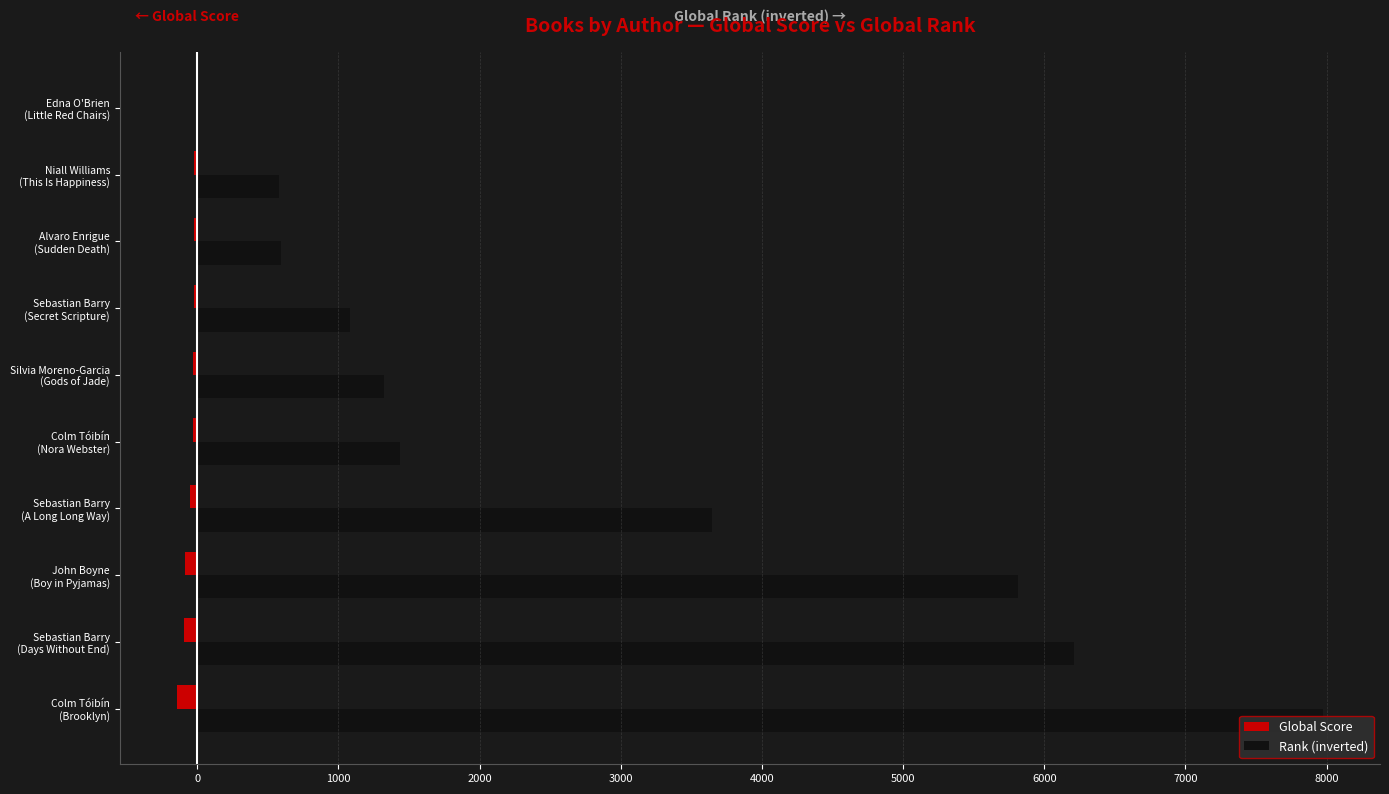

What is the greatest value displayed?

7972